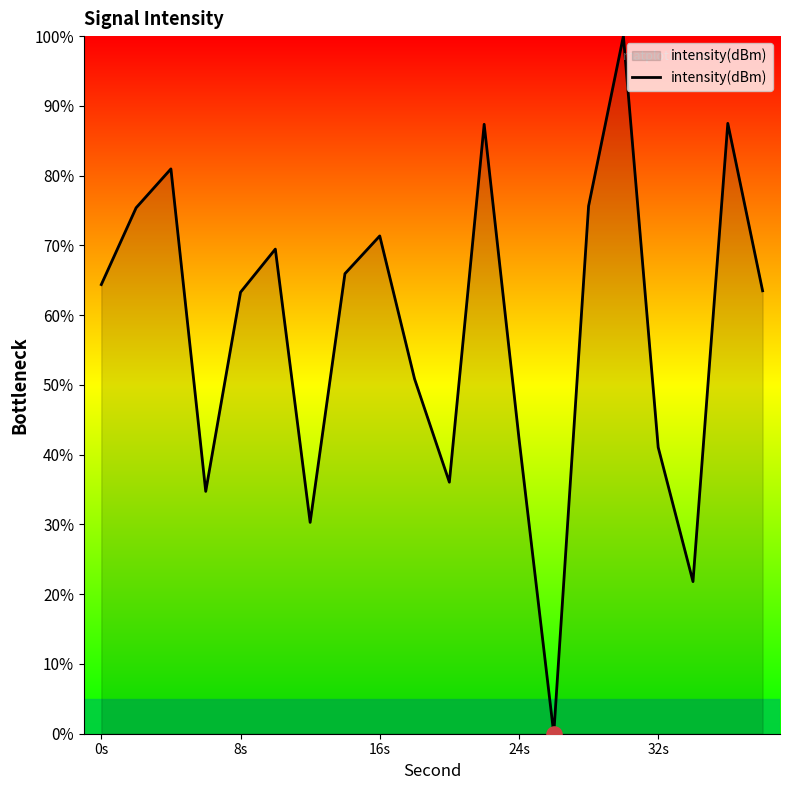

What is the greatest value displayed?

100.0